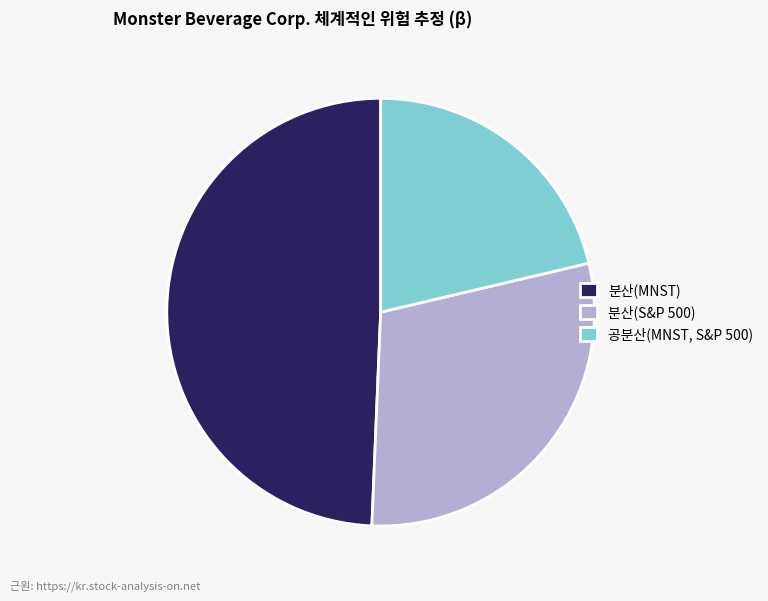

Does 분산(S&P 500) account for over 50% of the chart?

No